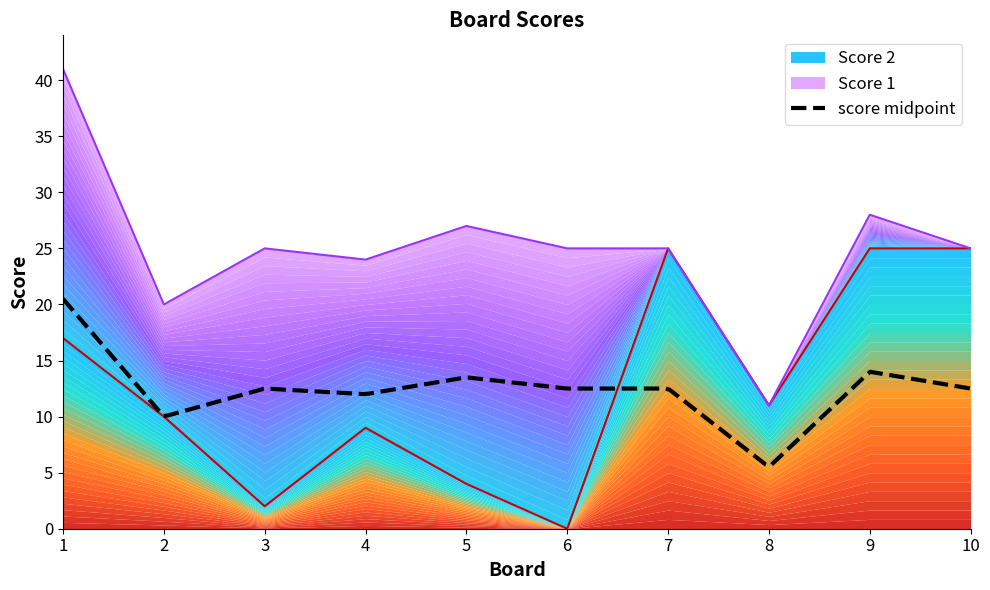

At which category does the data reach its first local valley?

3